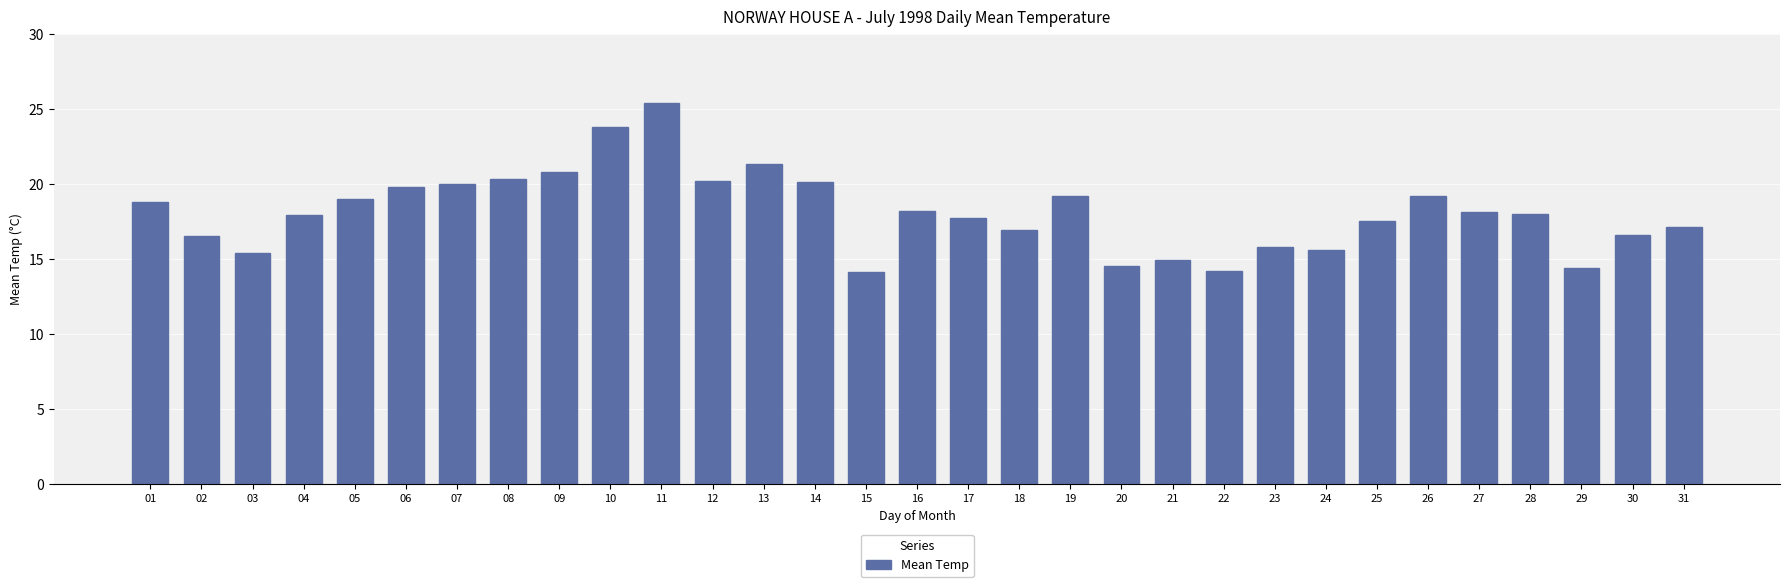

At which category does the chart reach its peak across all series?

11